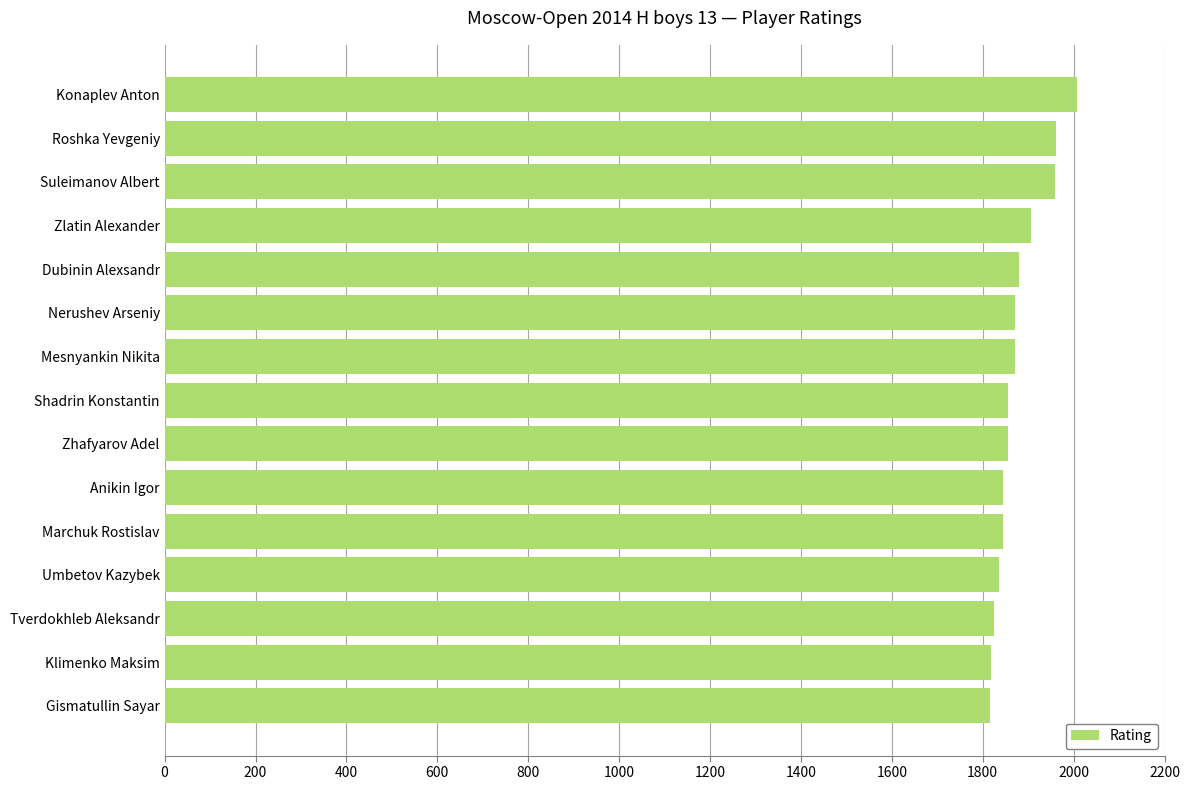

What is the difference between the second highest and minimum values?

144